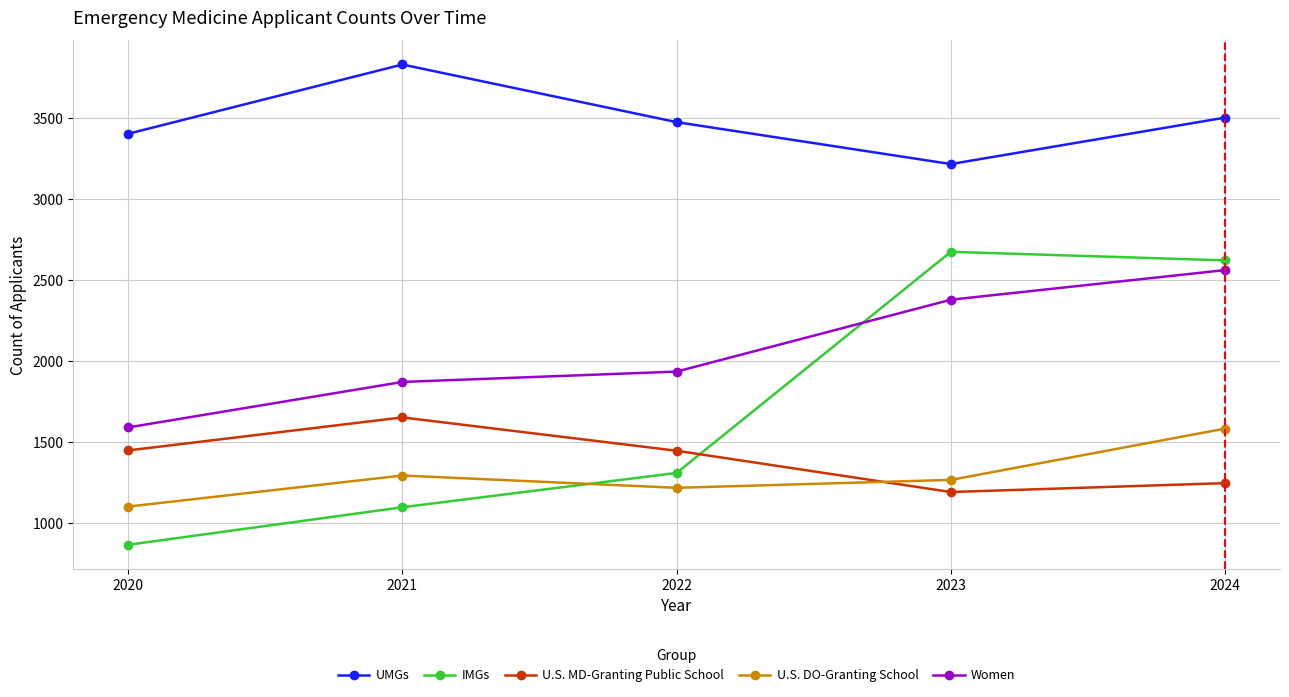

At which label does UMGs reach its minimum?

2023